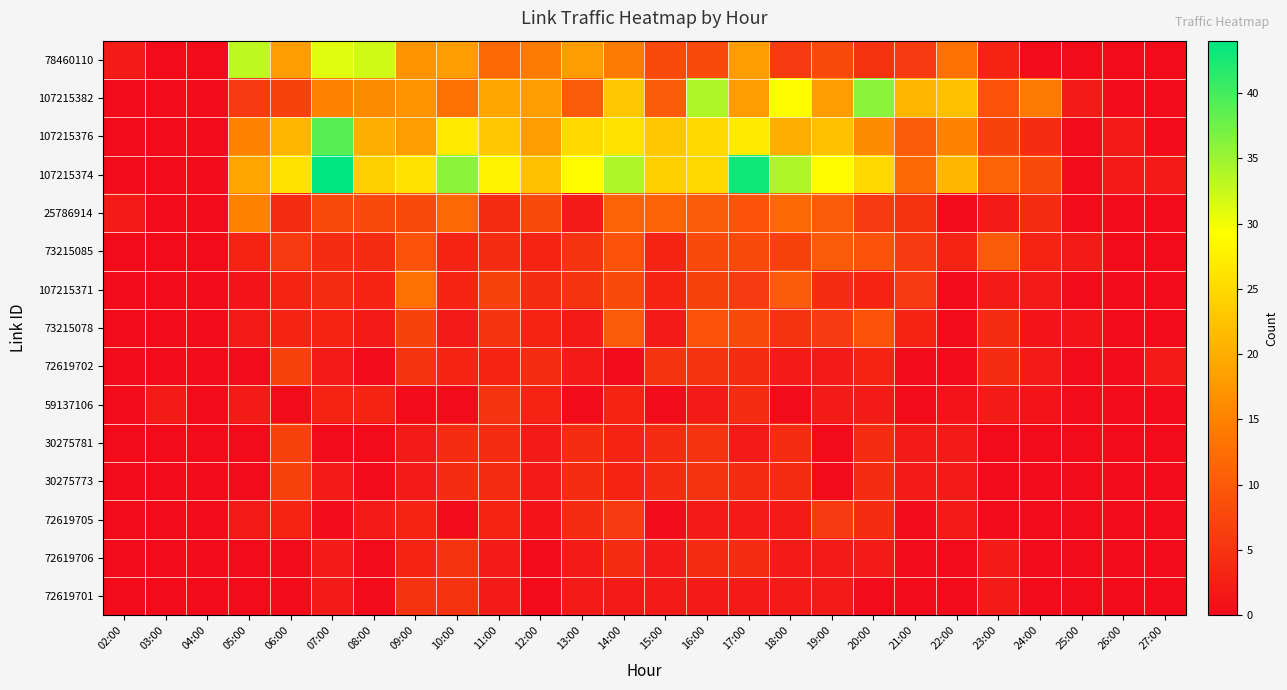

Which series has the largest range (max minus min)?

107215374